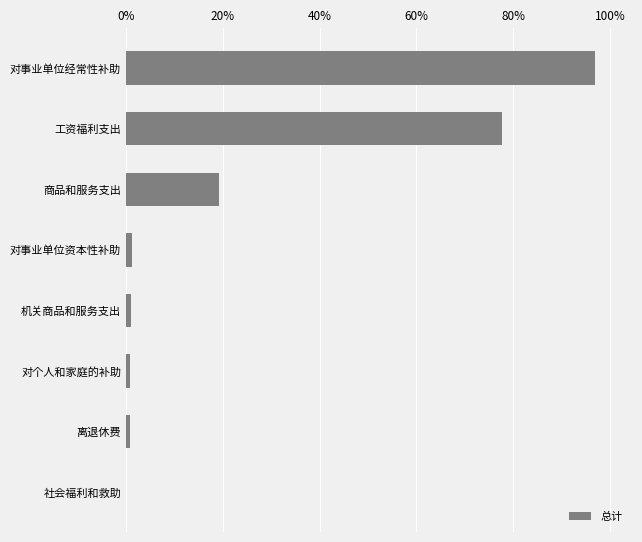

Are the bars horizontal?

Yes